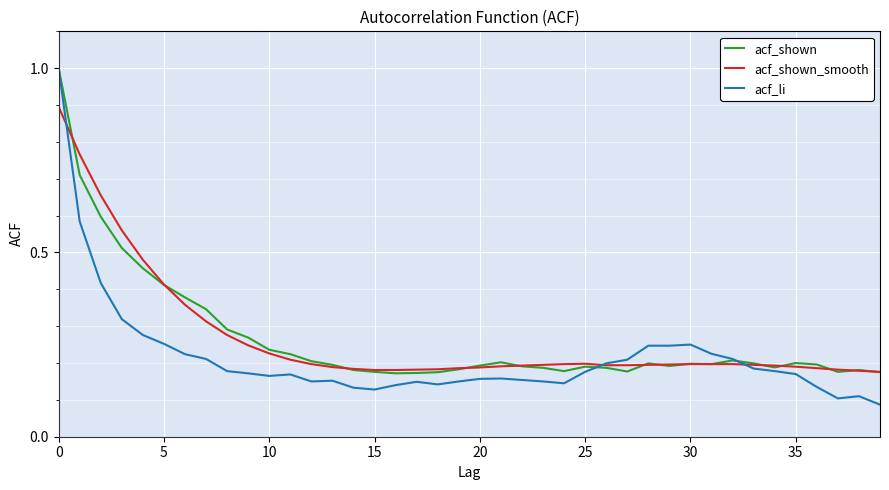

What is the greatest value displayed?

1.0